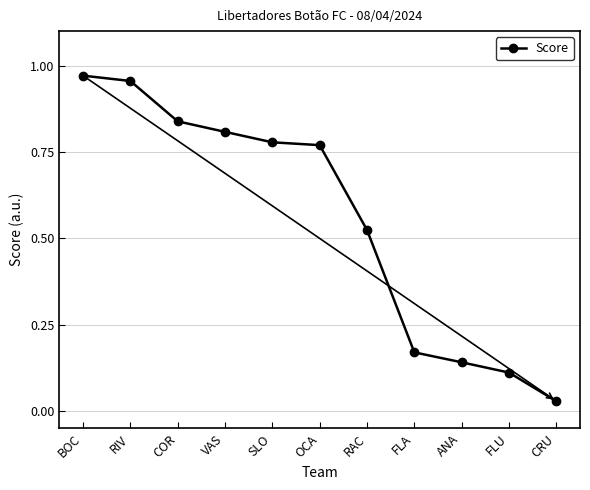

What is the sum of all values?

6.1